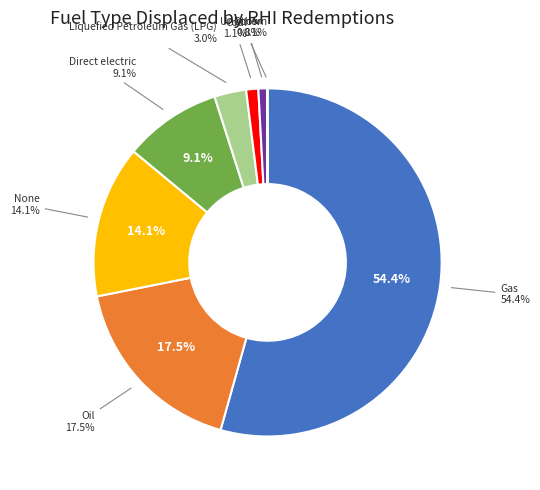

Approximately how many times larger is the value at Direct electric compared to Unknown?

180.7